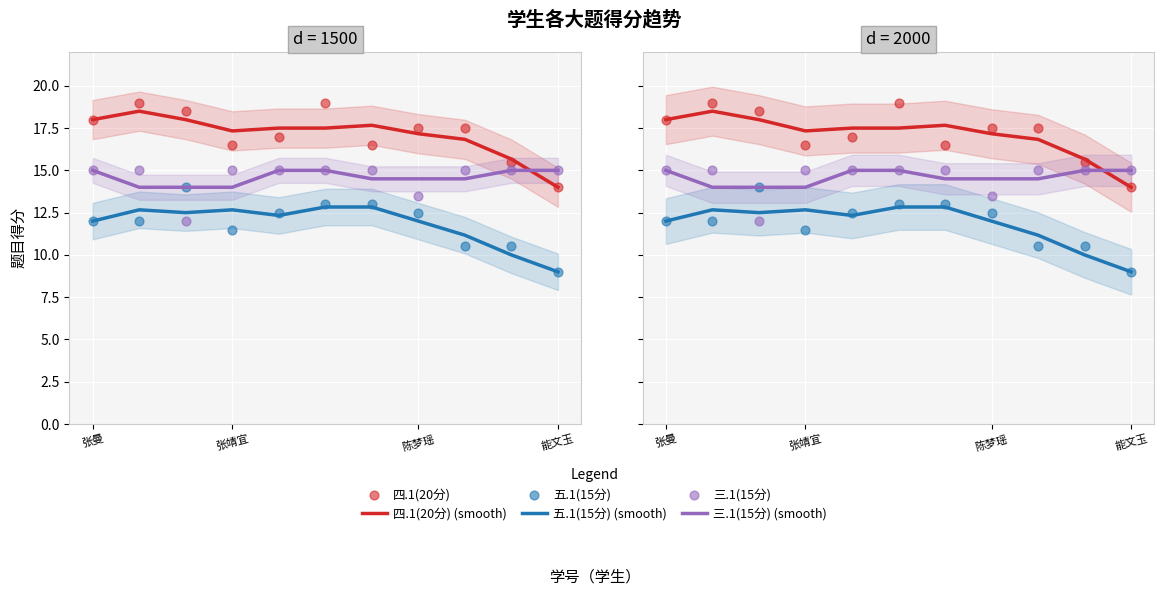

Is the value of 五.1(15分) at 8 greater than the value of 三.1(15分) (smooth) at 5?

No